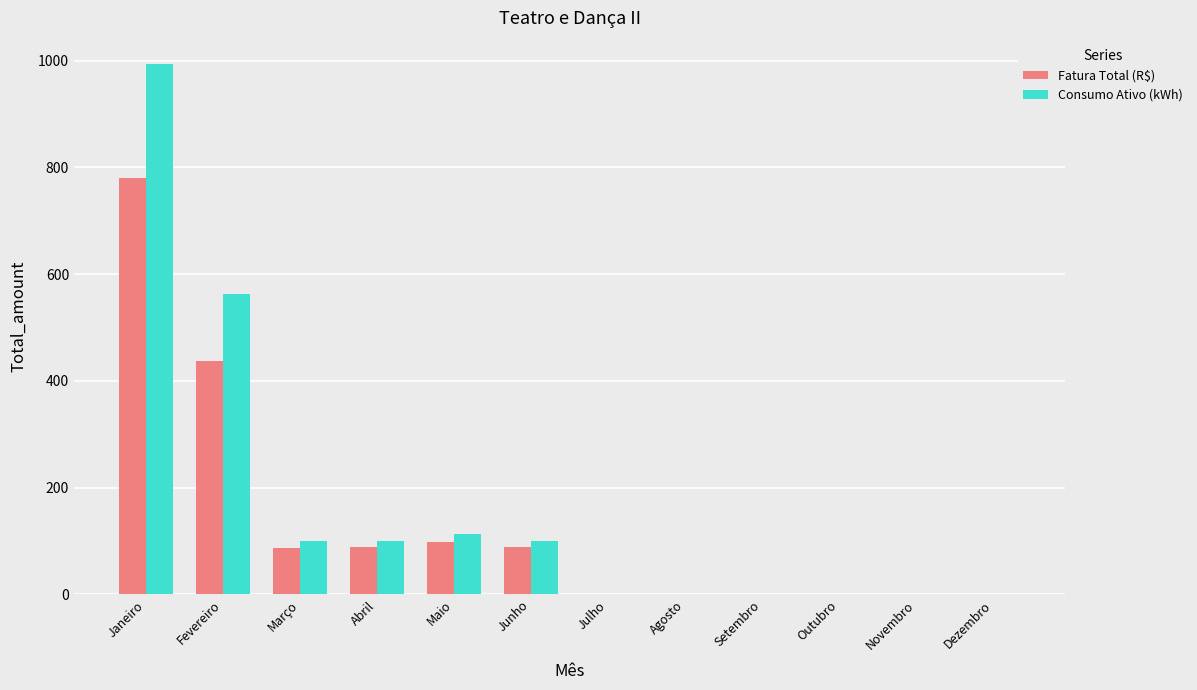

What is the sum of the Consumo Ativo (kWh) values at Junho and Fevereiro?

663.0